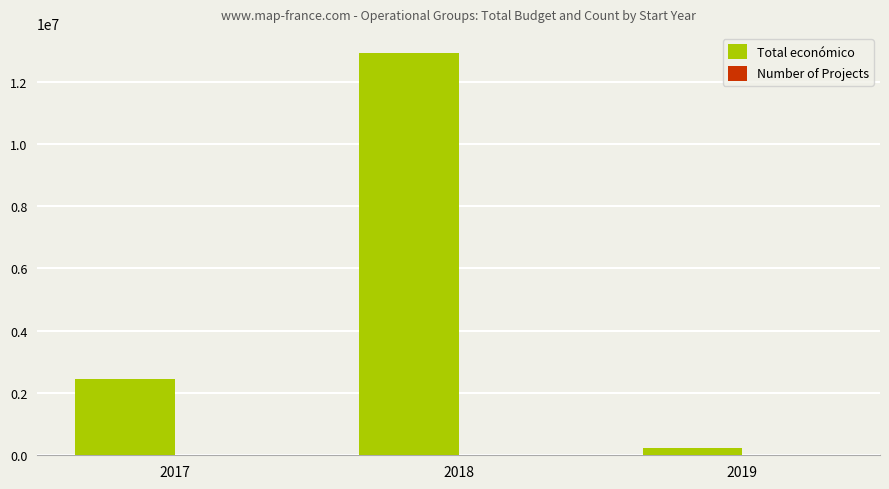

Between 2017 and 2018, which series saw the biggest shift?

Total económico